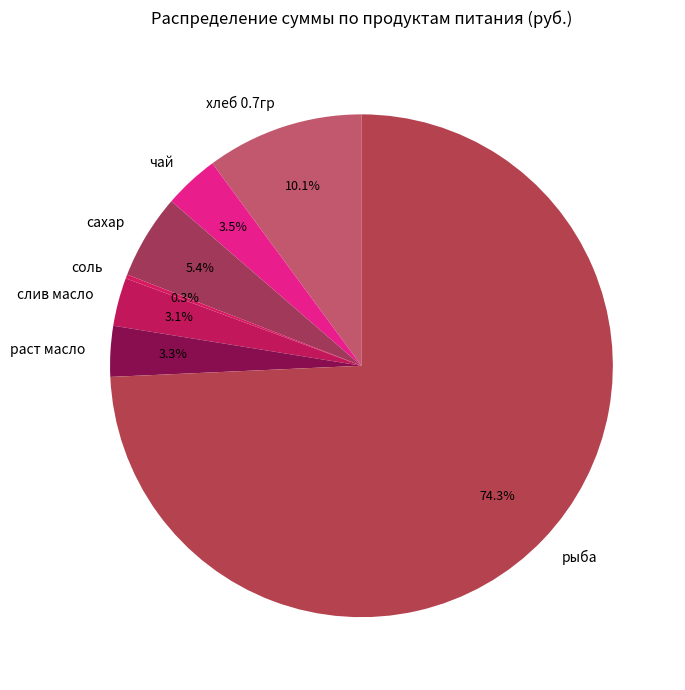

Between сахар and слив масло, which is larger?

сахар